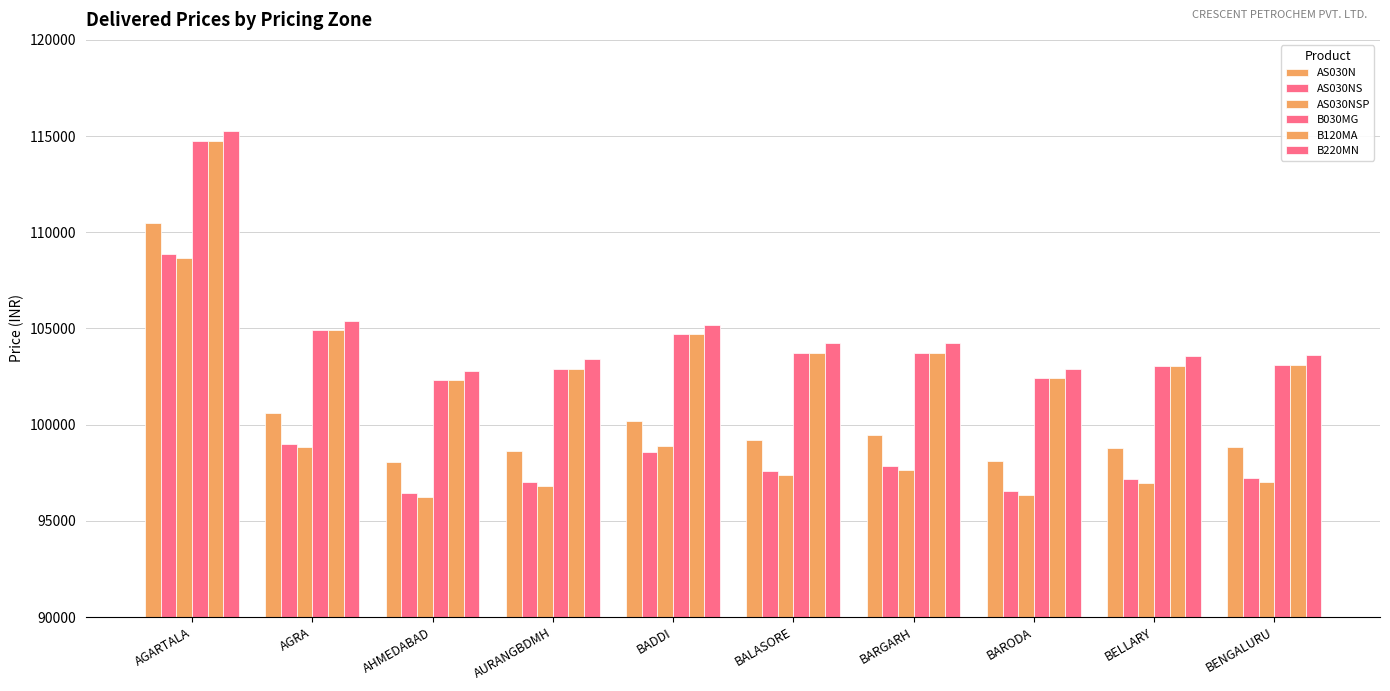

What is the difference between the highest and lowest values at AHMEDABAD?

6580